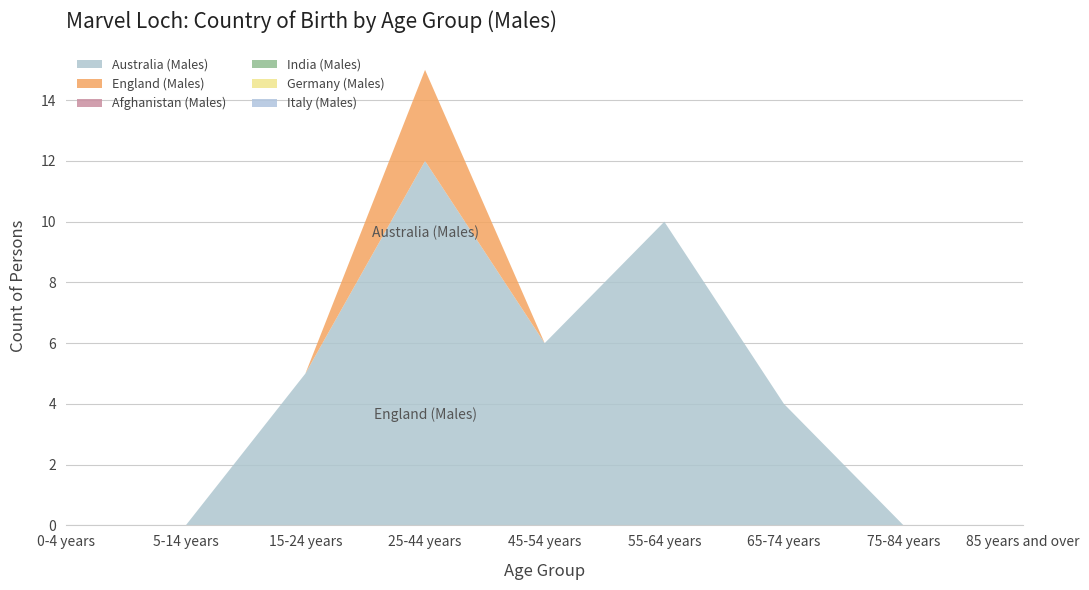

Reading left to right, transcribe all the data shown in this chart.

Australia (Males): 0-4 years=0	5-14 years=0	15-24 years=5	25-44 years=12	45-54 years=6	55-64 years=10	65-74 years=4	75-84 years=0	85 years and over=0
England (Males): 0-4 years=0	5-14 years=0	15-24 years=0	25-44 years=3	45-54 years=0	55-64 years=0	65-74 years=0	75-84 years=0	85 years and over=0
Afghanistan (Males): 0-4 years=0	5-14 years=0	15-24 years=0	25-44 years=0	45-54 years=0	55-64 years=0	65-74 years=0	75-84 years=0	85 years and over=0
India (Males): 0-4 years=0	5-14 years=0	15-24 years=0	25-44 years=0	45-54 years=0	55-64 years=0	65-74 years=0	75-84 years=0	85 years and over=0
Germany (Males): 0-4 years=0	5-14 years=0	15-24 years=0	25-44 years=0	45-54 years=0	55-64 years=0	65-74 years=0	75-84 years=0	85 years and over=0
Italy (Males): 0-4 years=0	5-14 years=0	15-24 years=0	25-44 years=0	45-54 years=0	55-64 years=0	65-74 years=0	75-84 years=0	85 years and over=0